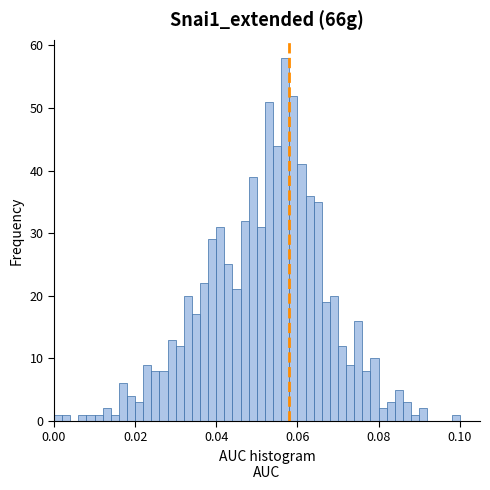

Read against the x-axis, roughly where is the centre of the tallest bar?

0.058